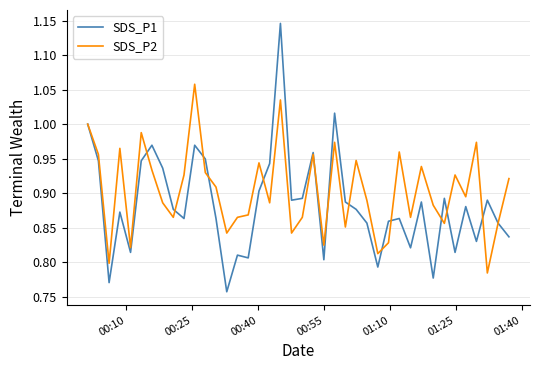

How many lines are shown in the chart?

2